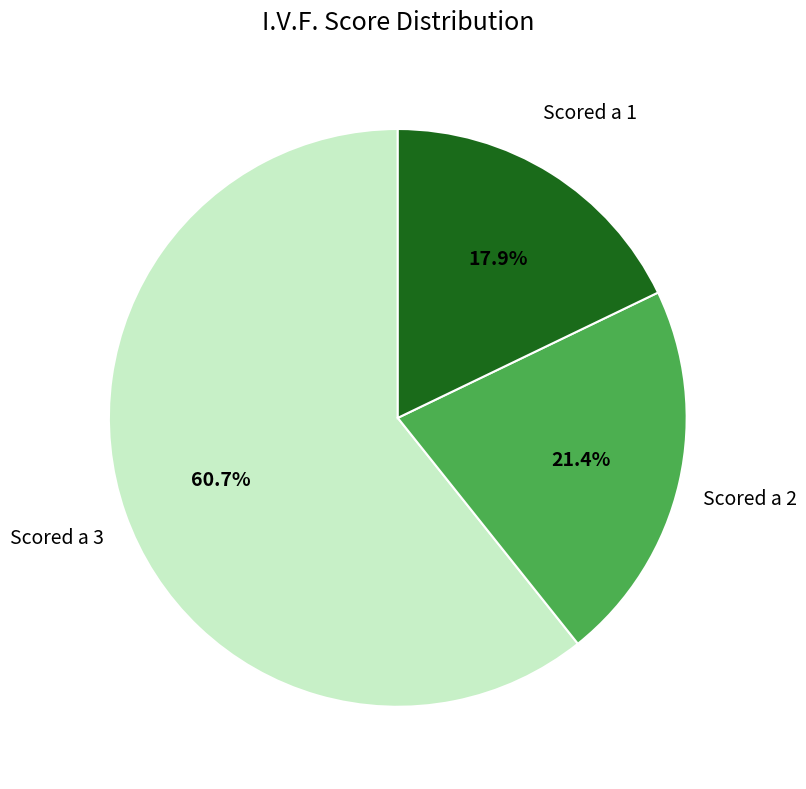

Does any single category account for the majority?

Yes